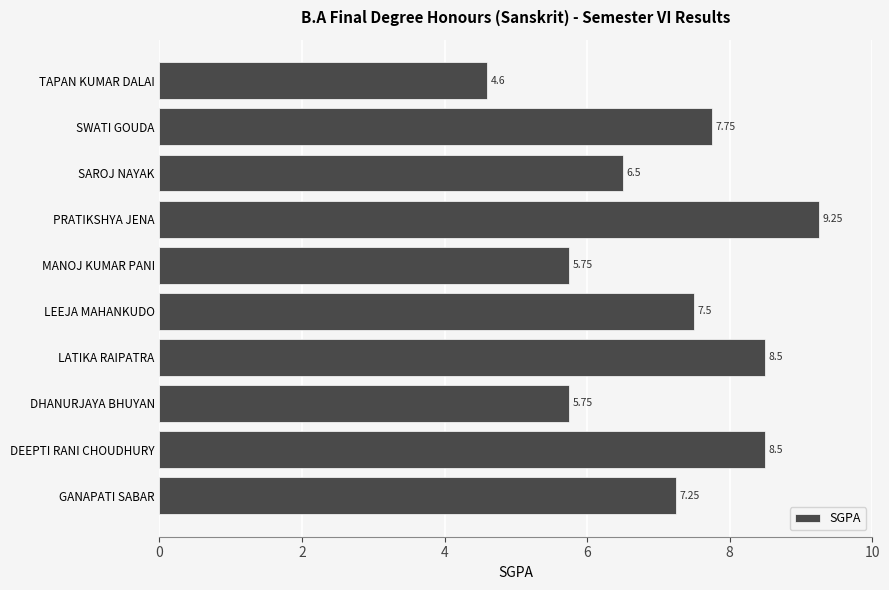

Does the chart contain stacked bars?

No